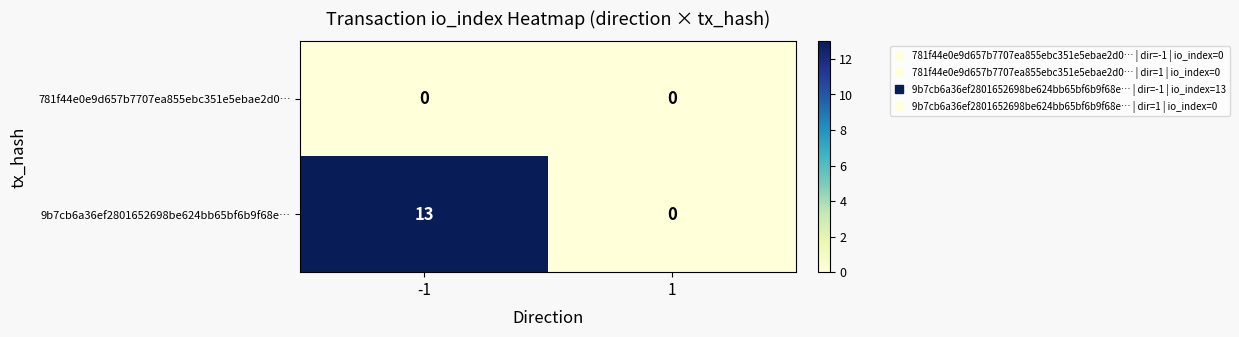

Reading right to left, list all the values displayed in this chart.

781f44e0e9d657b7707ea855ebc351e5ebae2d0…: 1=0	-1=0
9b7cb6a36ef2801652698be624bb65bf6b9f68e…: 1=0	-1=13